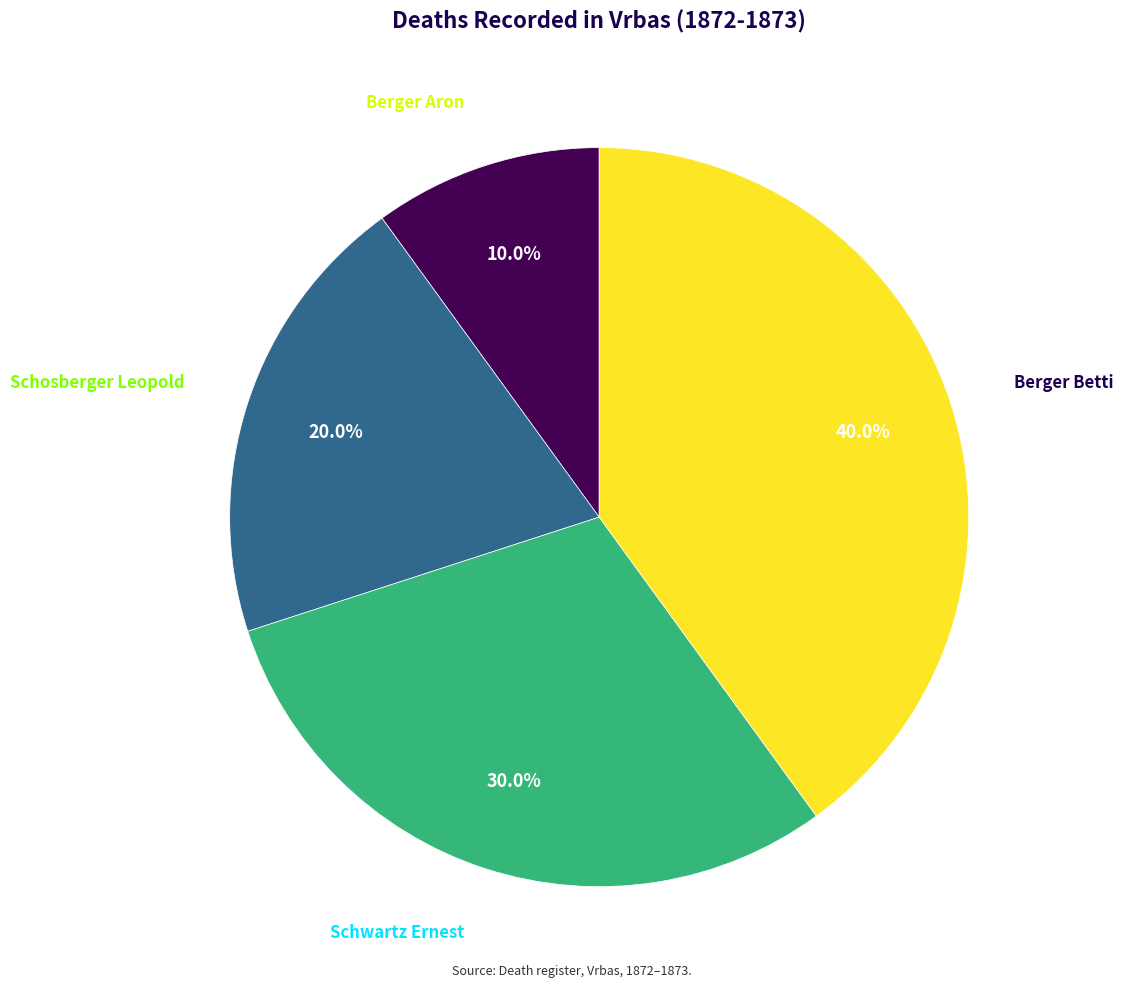

Does any single category account for the majority?

No